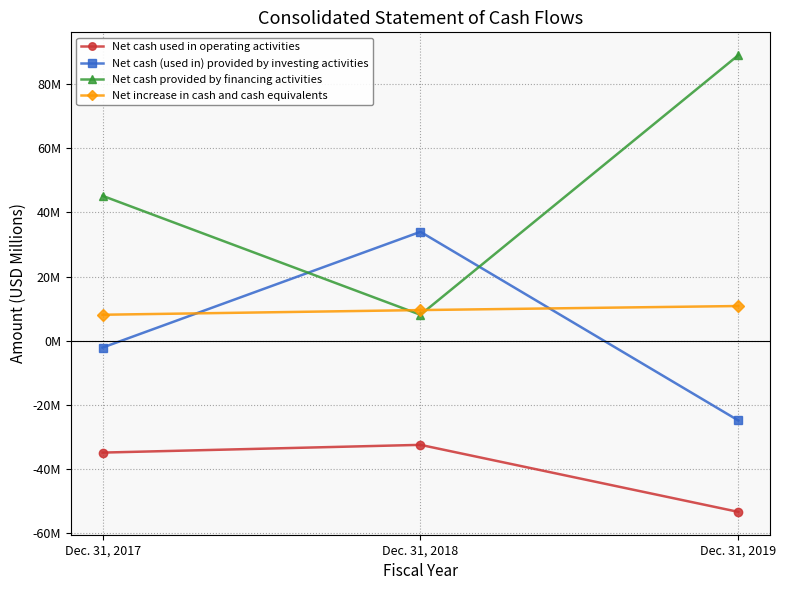

Is the value of Net cash used in operating activities at Dec. 31, 2018 greater than the value of Net cash (used in) provided by investing activities at Dec. 31, 2018?

No